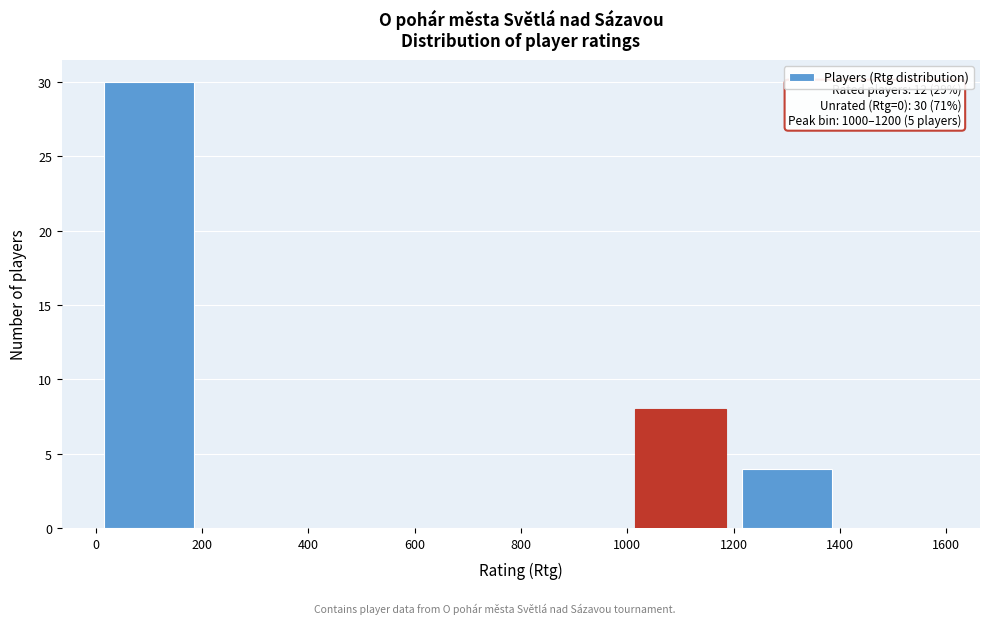

Which range on the x-axis has the tallest bar?

0 to 200